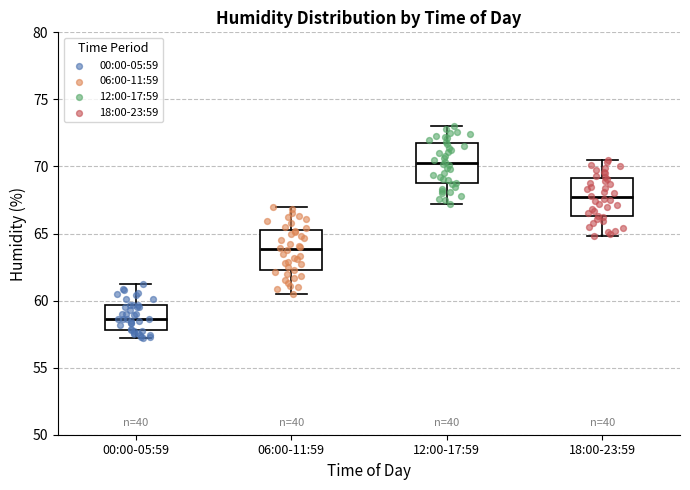

Where does the upper whisker of the box for 12:00-17:59 end on the y-axis? The values are not printed on the chart, so give them approximately, as read against the axis.

73.0